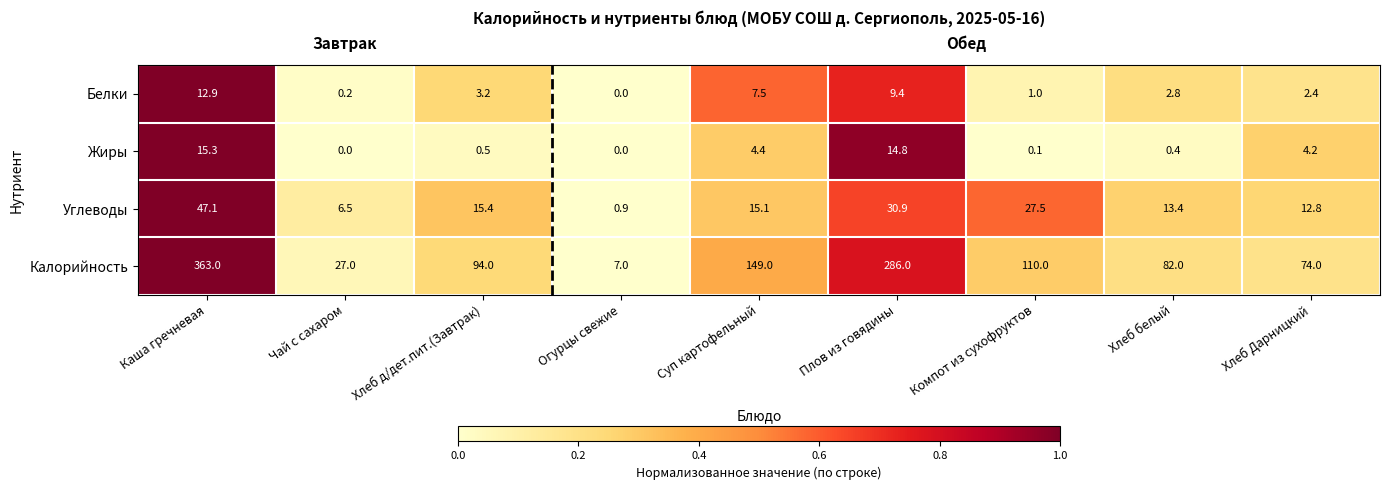

What is the difference between the highest and lowest values at Плов из говядины?

276.6